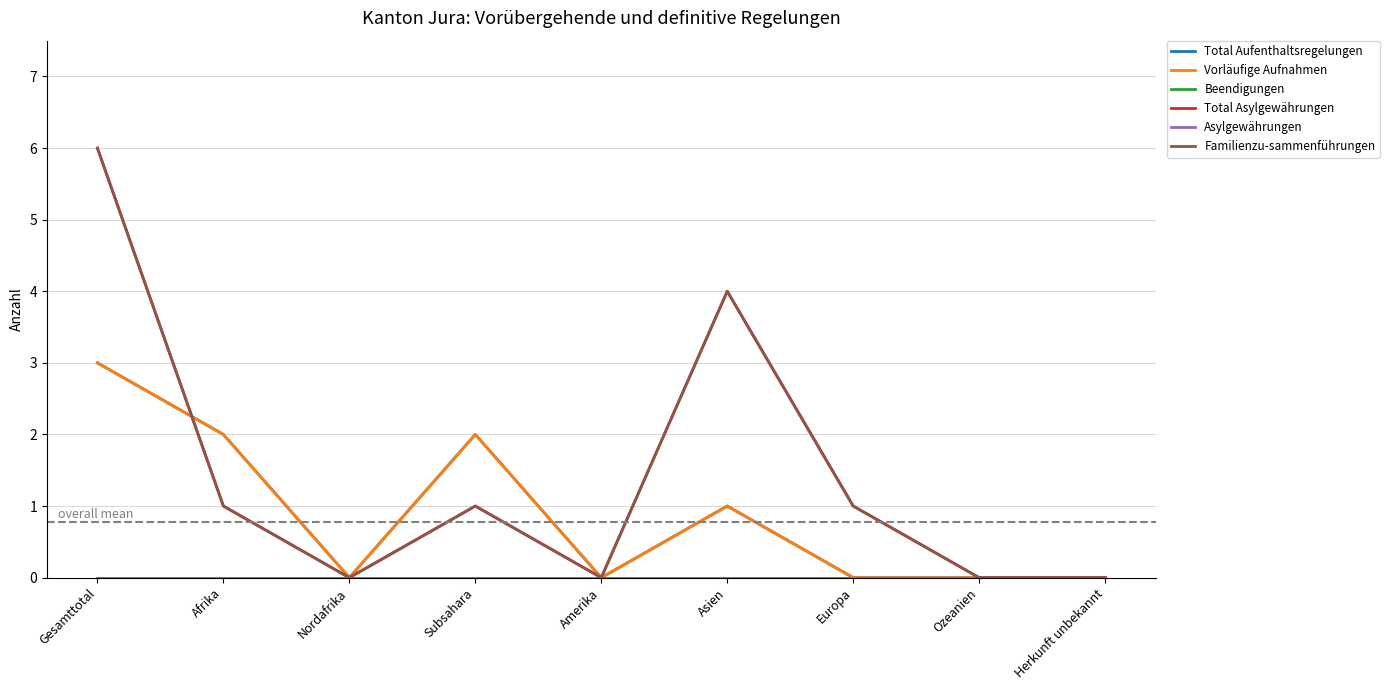

Which series has the widest spread of values?

Total Asylgewährungen